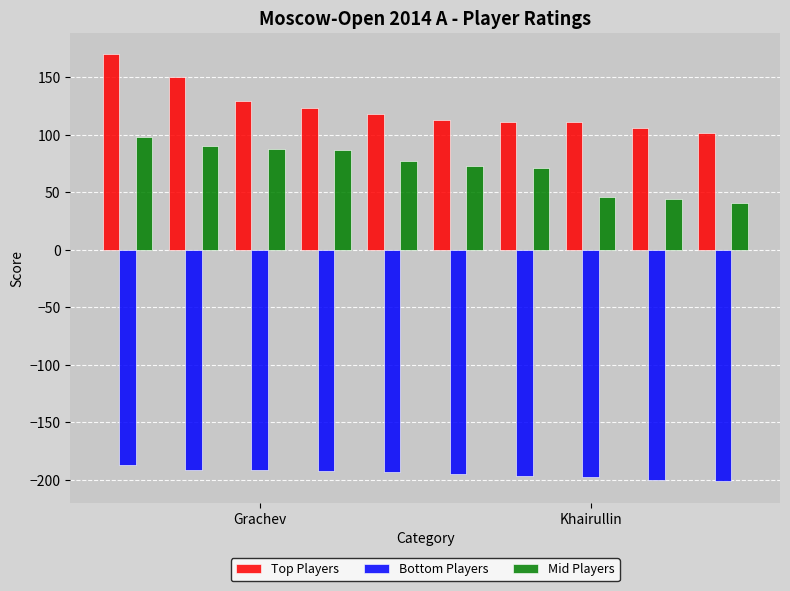

What is the maximum value shown in the chart?

169.8